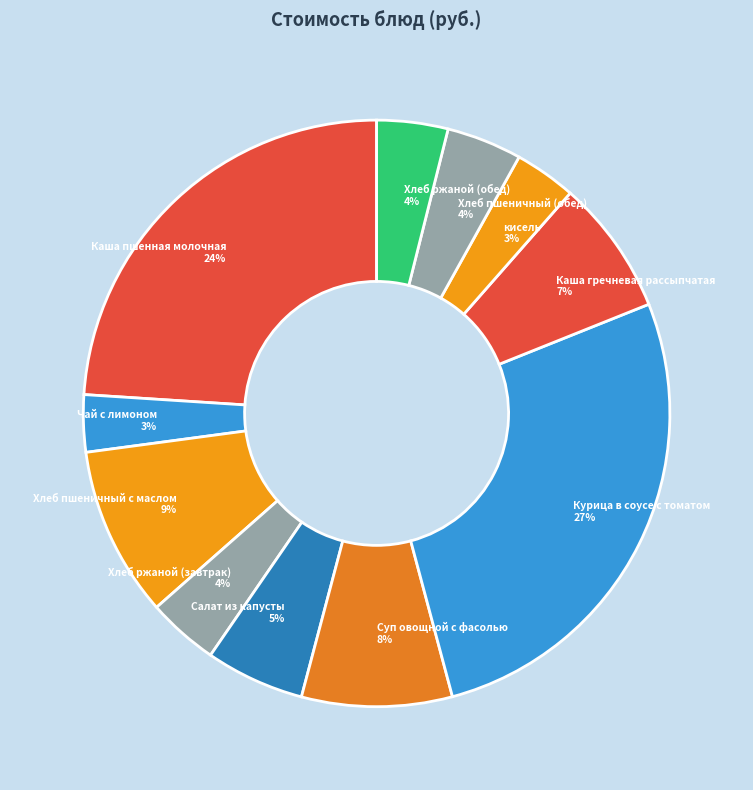

To the nearest percent, what percentage of the pie is Хлеб пшеничный с маслом 9%?

9%